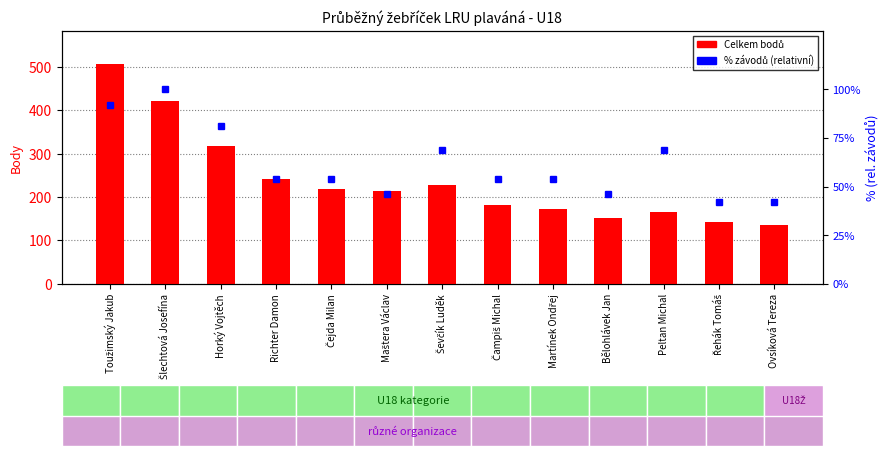

What are all the series names shown in the legend?

Celkem bodů, % závodů (relativní)